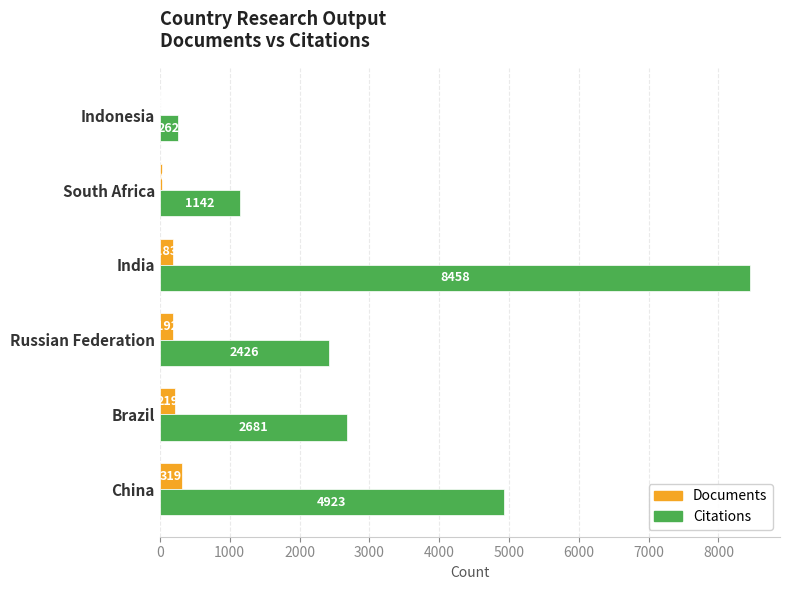

What is the maximum value shown in the chart?

8458